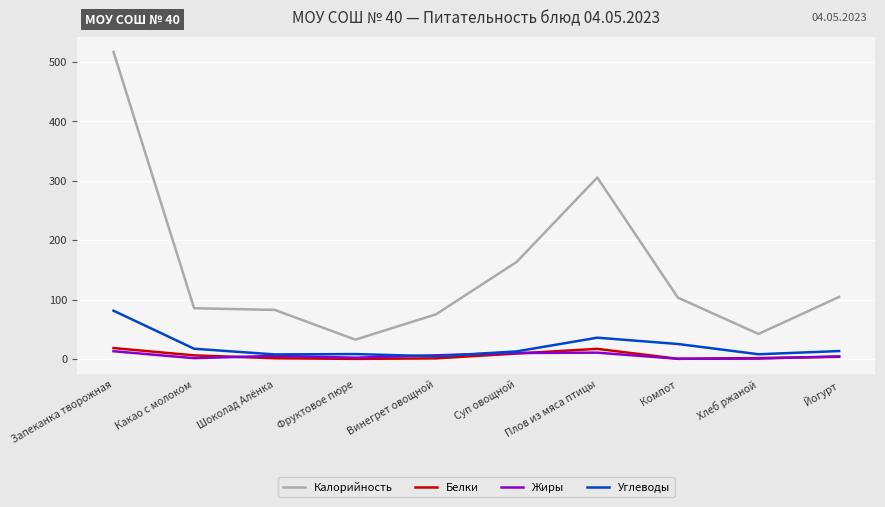

At which label does Калорийность reach its peak?

Запеканка творожная